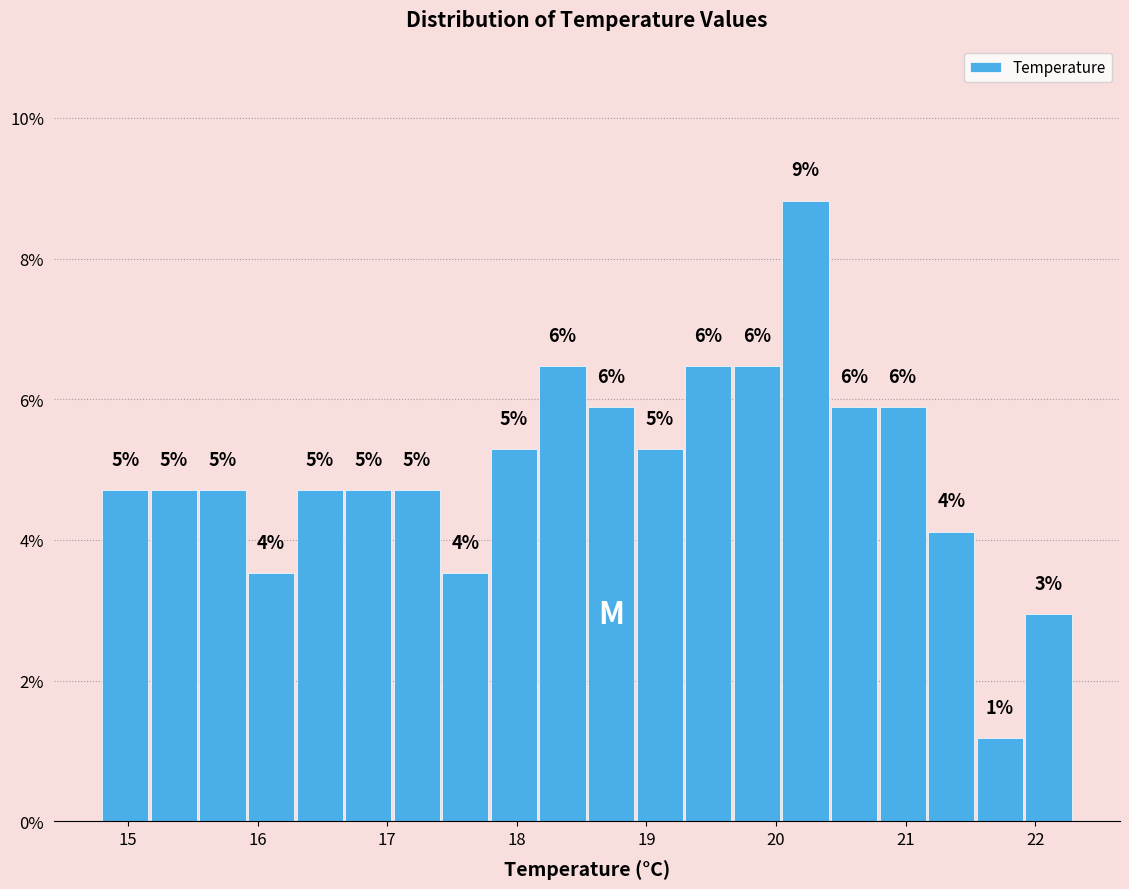

Read against the x-axis, roughly where is the centre of the tallest bar?

20.2